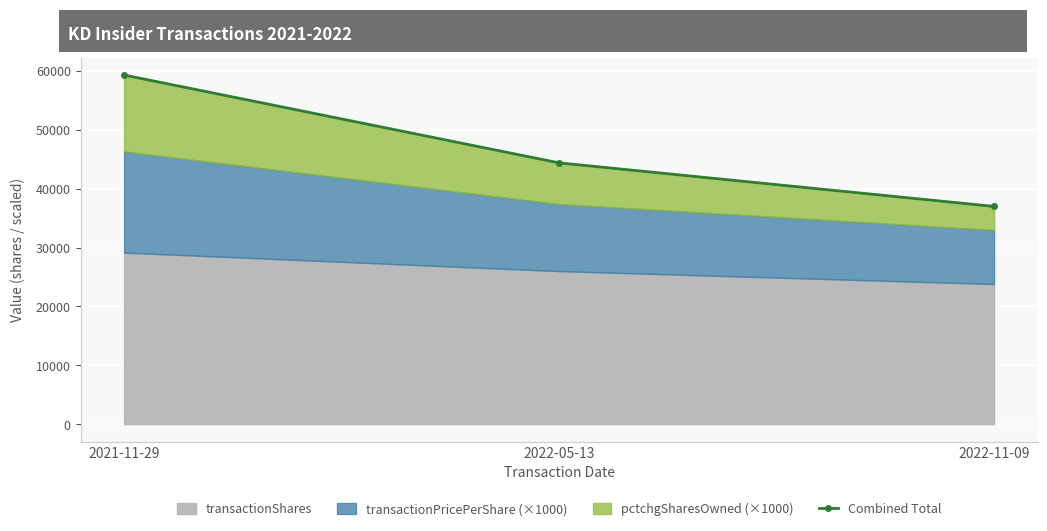

What is the maximum value shown in the chart?

59324.5